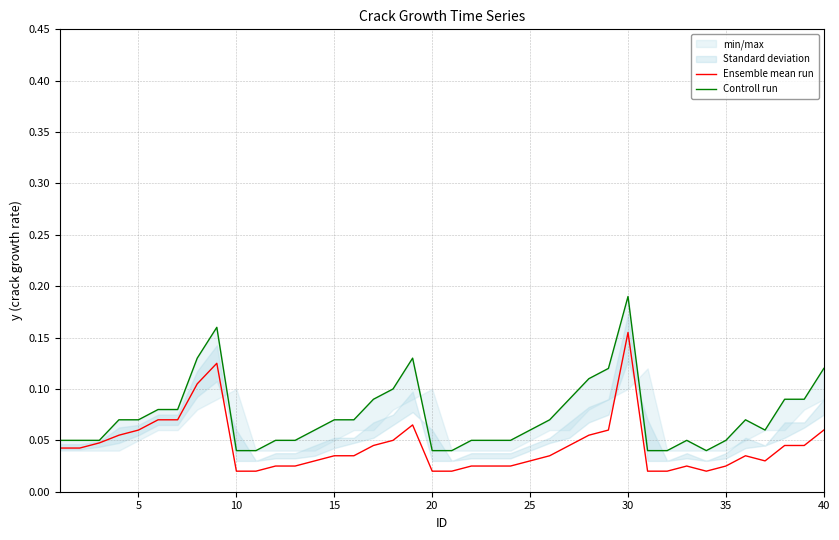

At which label does Ensemble mean run reach its peak?

30